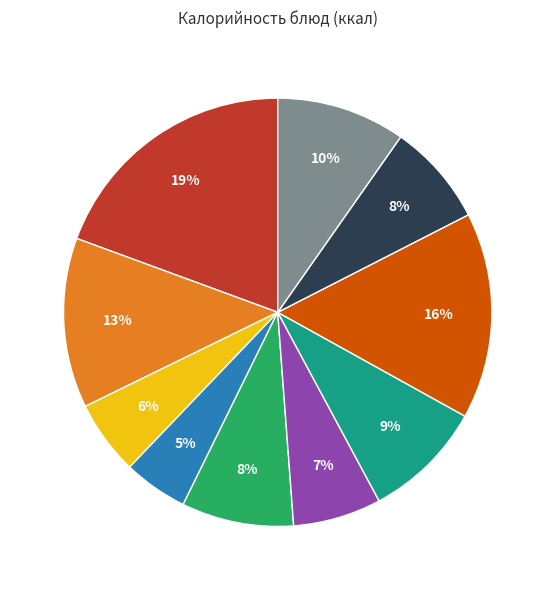

To the nearest percent, what is the average slice percentage?

10%